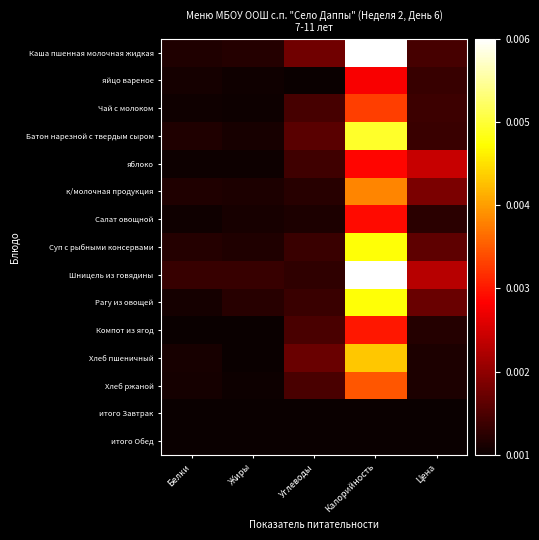

Which series has the widest spread of values?

Каша пшенная молочная жидкая